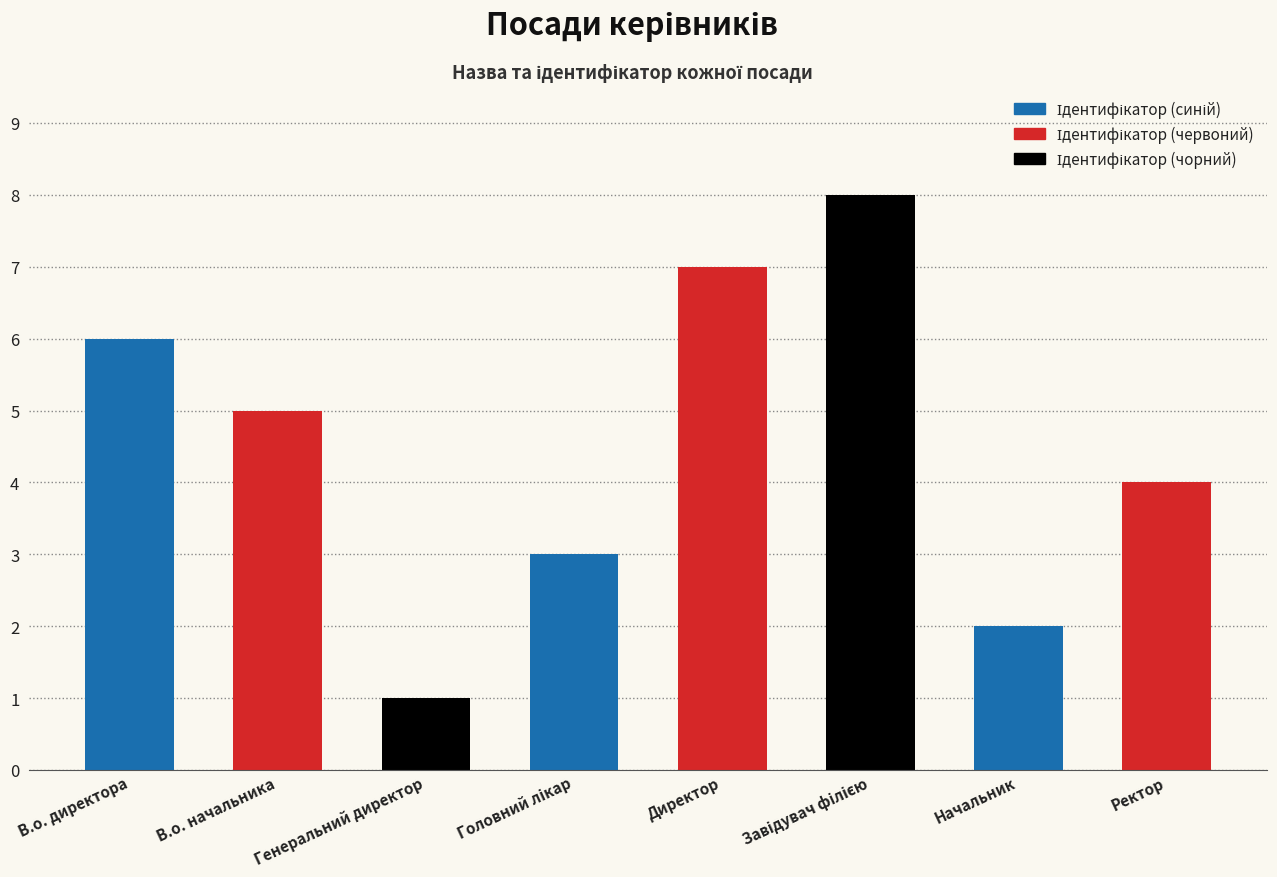

What is the change in value from В.о. начальника to Директор?

+2